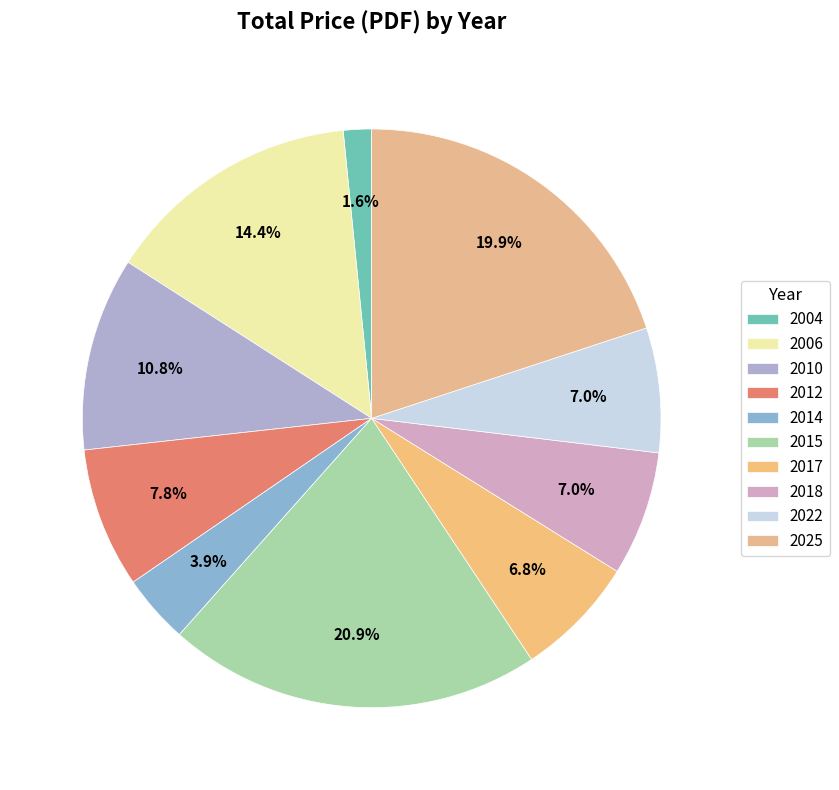

Is 2006 the majority of the pie?

No